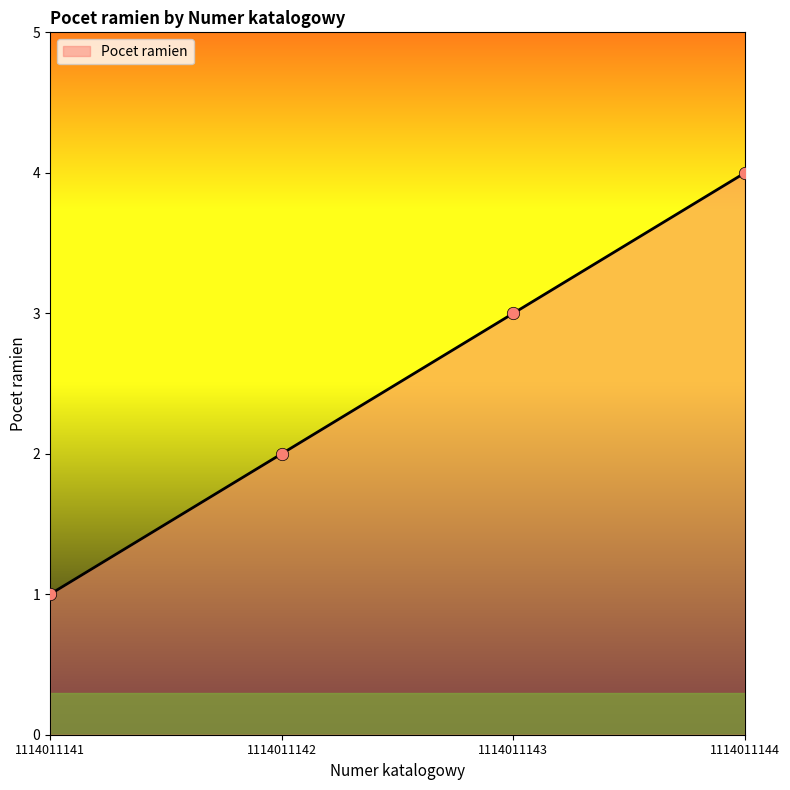

Approximately how many times larger is the value at 1114011142 compared to 1114011143?

0.7